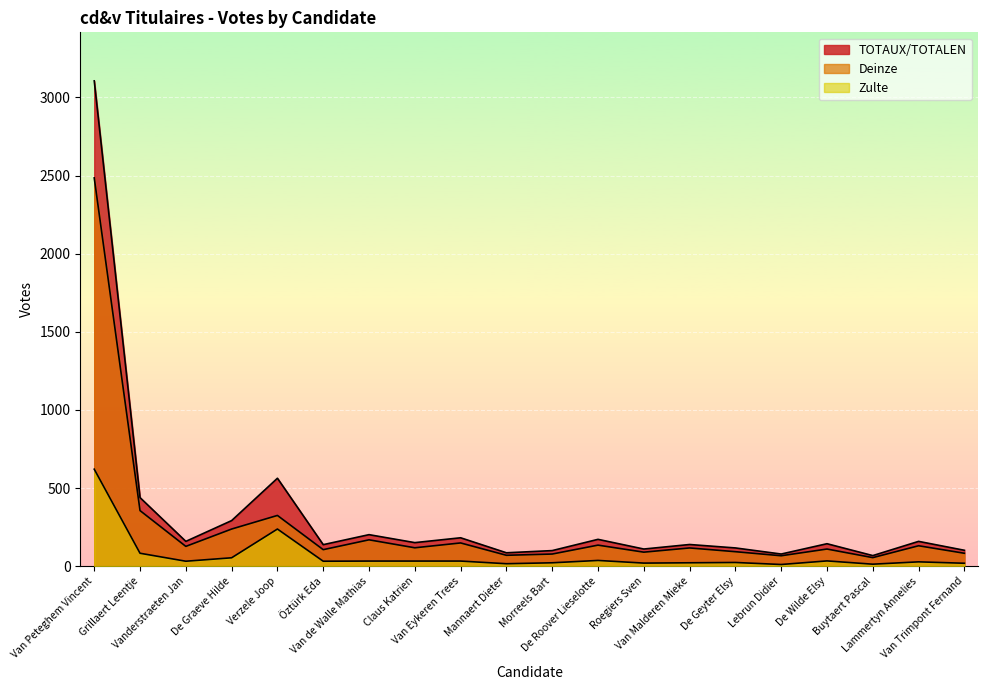

What value does the Zulte series have at Van Malderen Mieke, to the nearest 10?

20